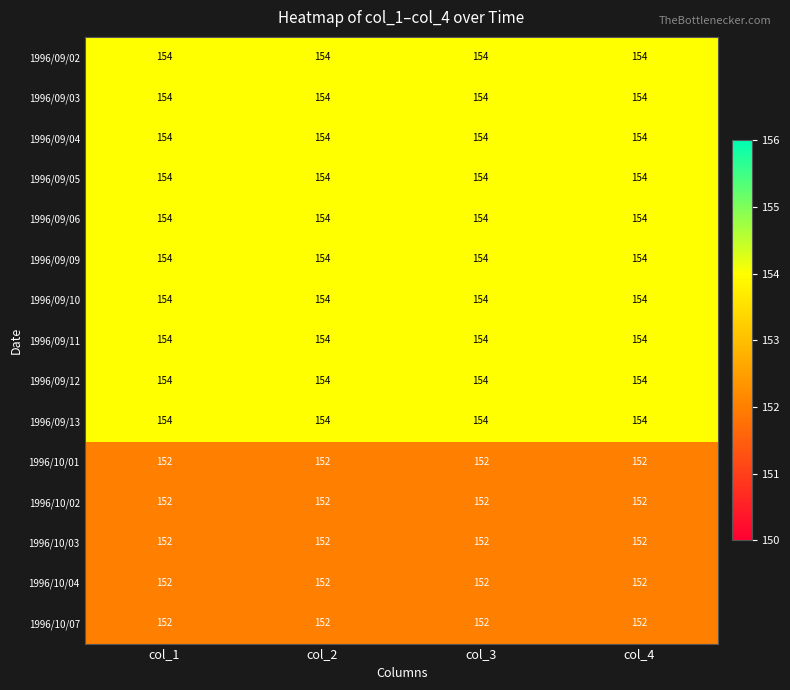

What value does the 1996/09/12 series have at col_3?

154